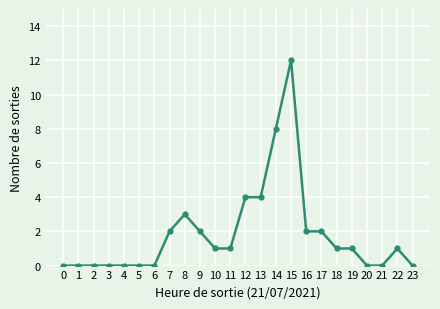

What is the difference between the maximum and minimum values?

12